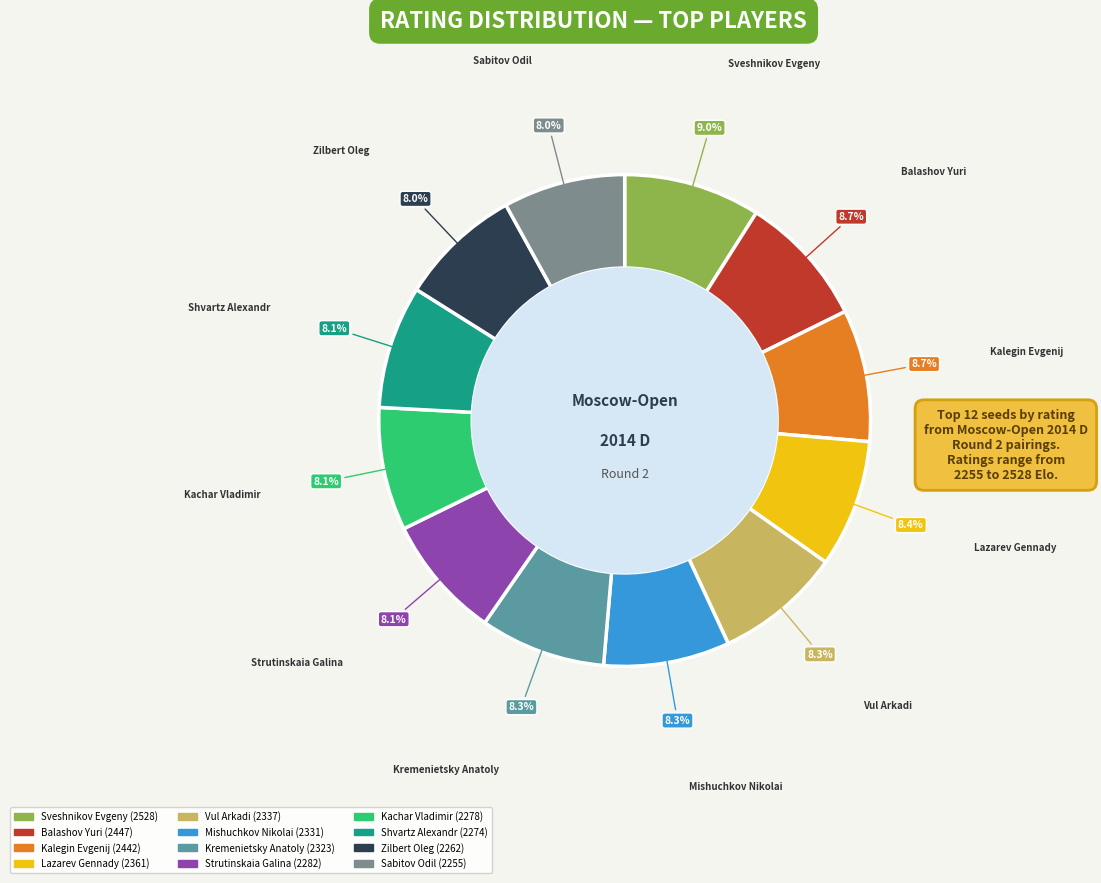

Is there a majority slice in this chart?

No